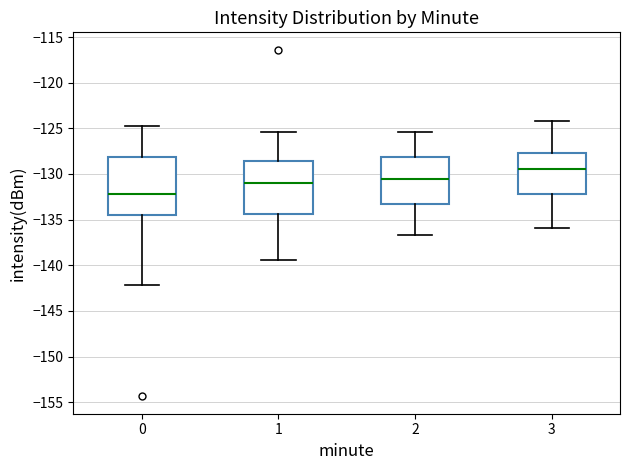

Reading left to right, transcribe this box plot: for each box, give where its median line is, the range the box spans, and where its two whiskers end, as read against the y-axis. The values are not printed on the chart, so give them approximately, as read against the axis.

0: median -132.0, box -134.5 to -128.0, whiskers -142.0 to -125.0
1: median -131.0, box -134.5 to -128.5, whiskers -139.5 to -125.5
2: median -130.5, box -133.5 to -128.0, whiskers -136.5 to -125.5
3: median -129.5, box -132.0 to -127.5, whiskers -136.0 to -124.0